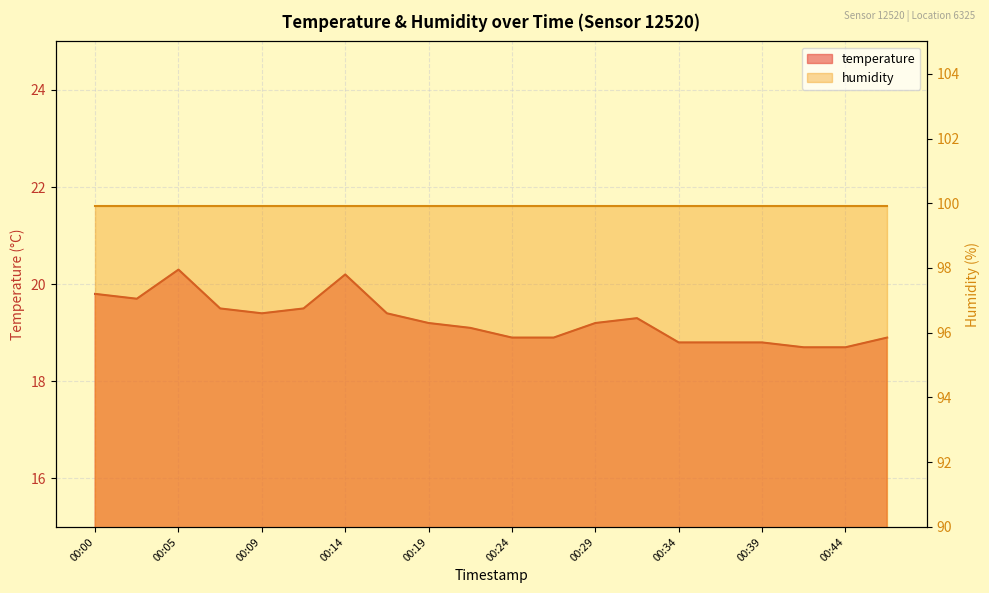

What is the smallest value displayed?

18.7